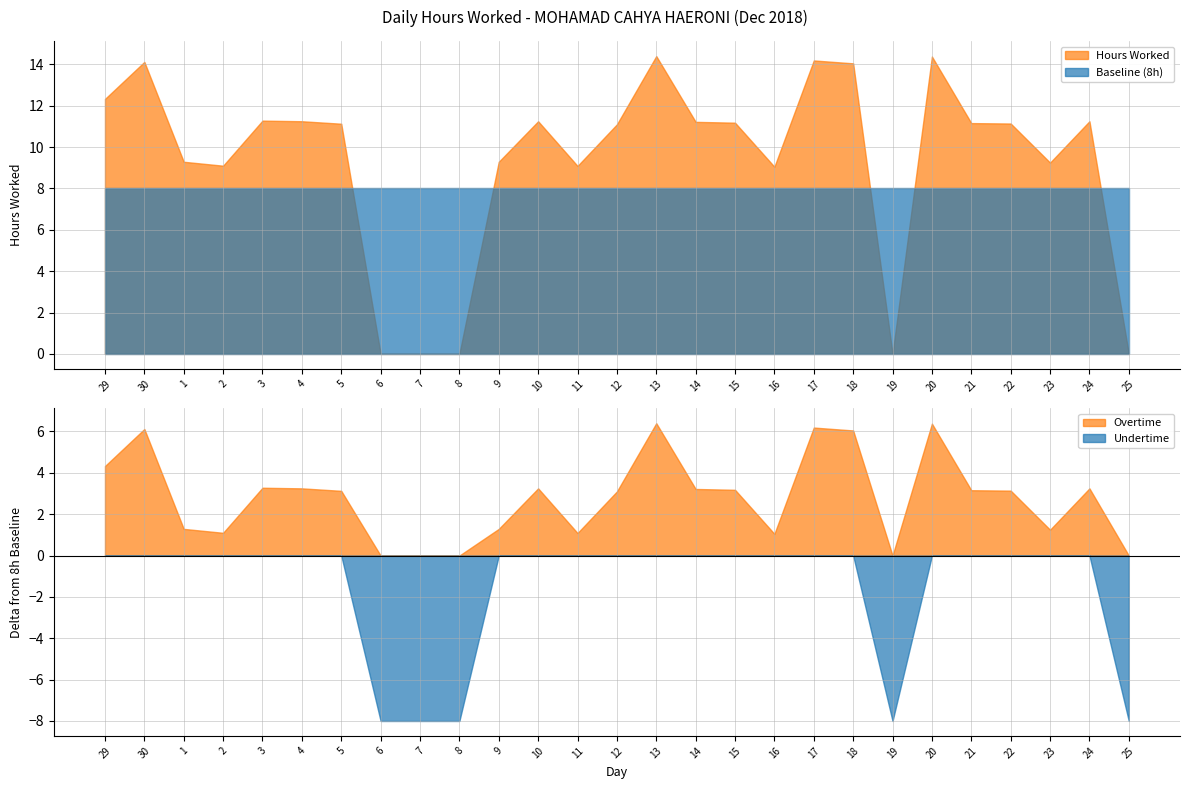

At which category is the sum across all series the highest?

13